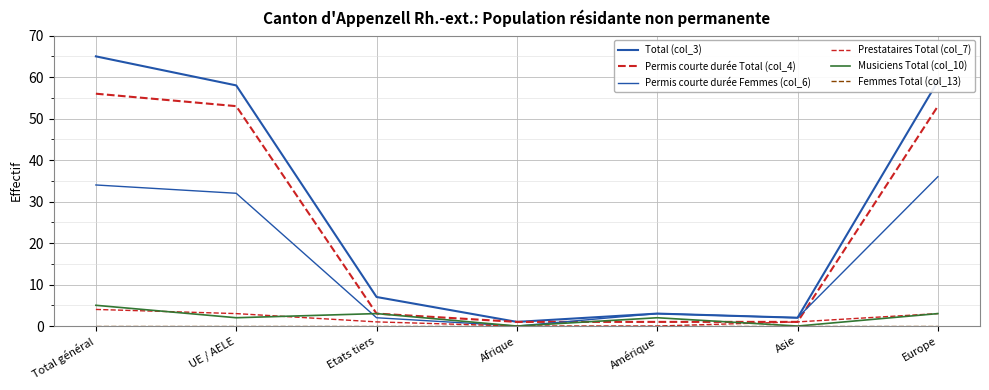

What is the label of the 7th point from the right?

Total général